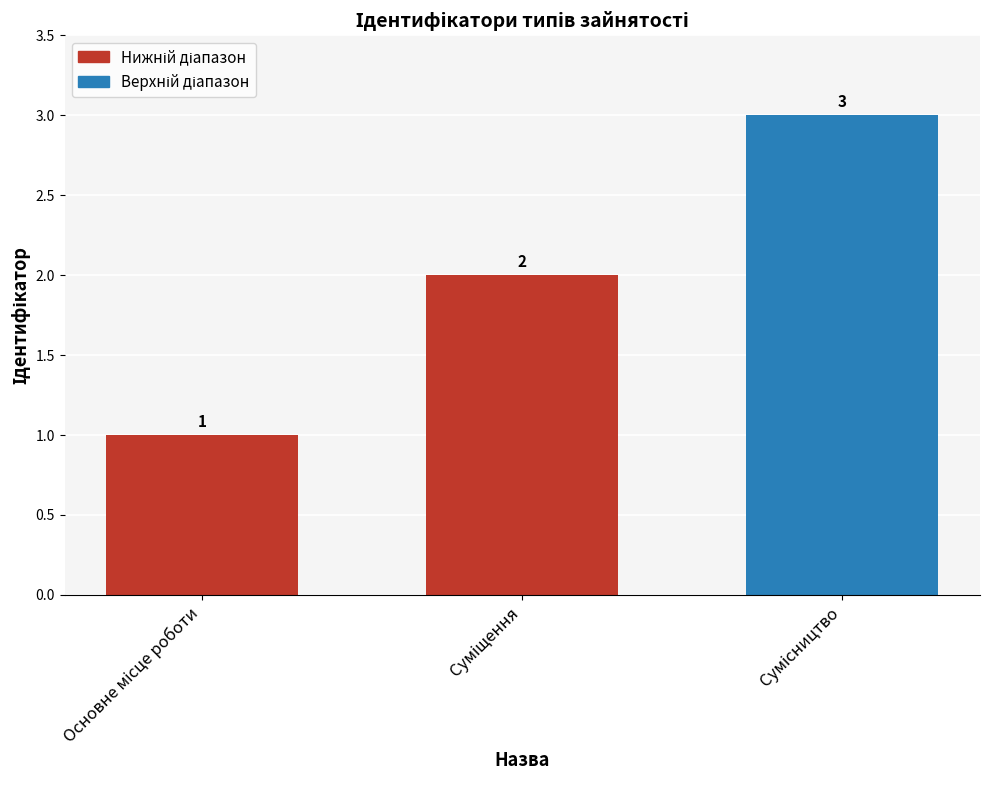

What is the value of the 1st bar from the left?

1